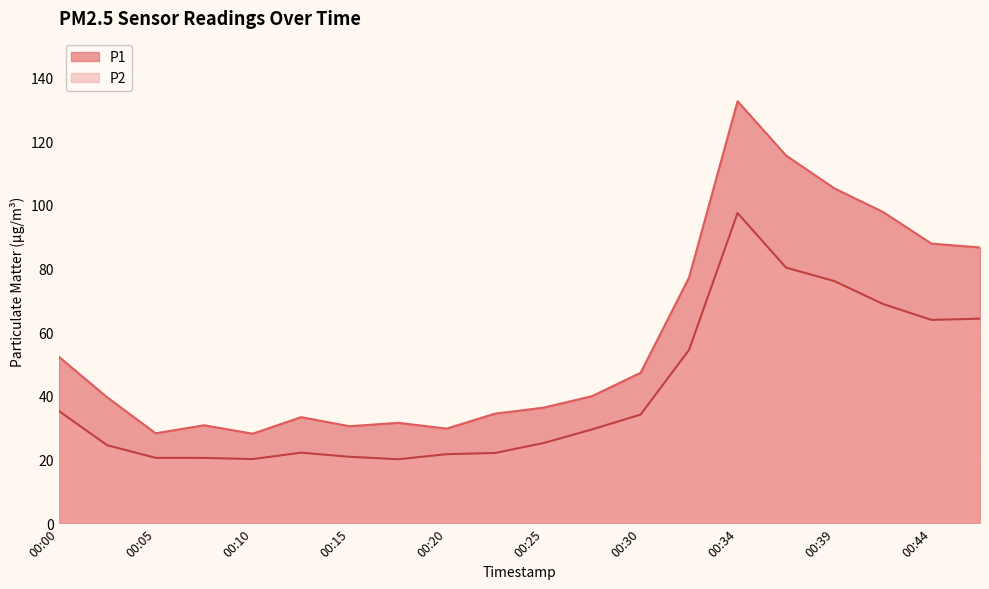

What are all the series names shown in the legend?

P1, P2